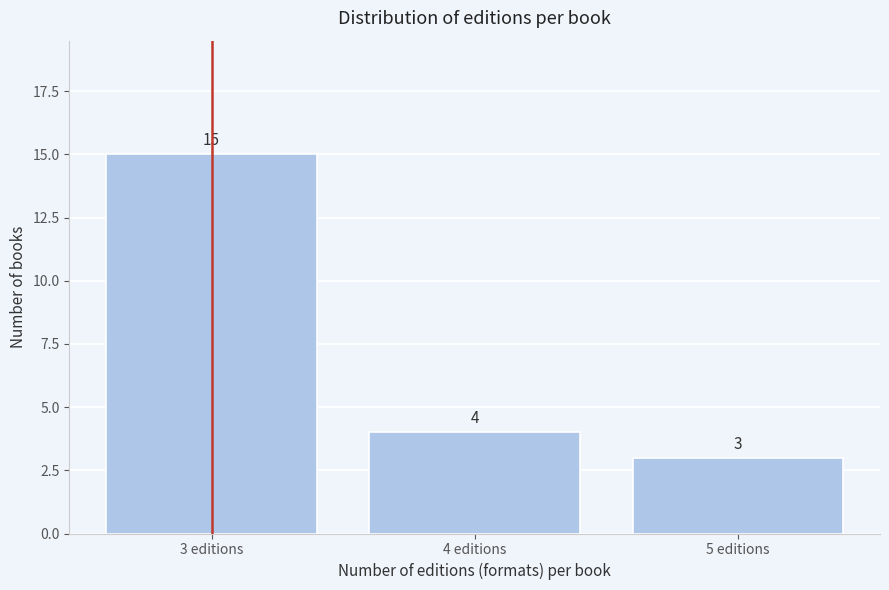

Reading left to right, transcribe this chart: for each bar, give the range it covers on the x-axis and its height.

2.5 to 3.5: 15
3.5 to 4.5: 4
4.5 to 5.5: 3